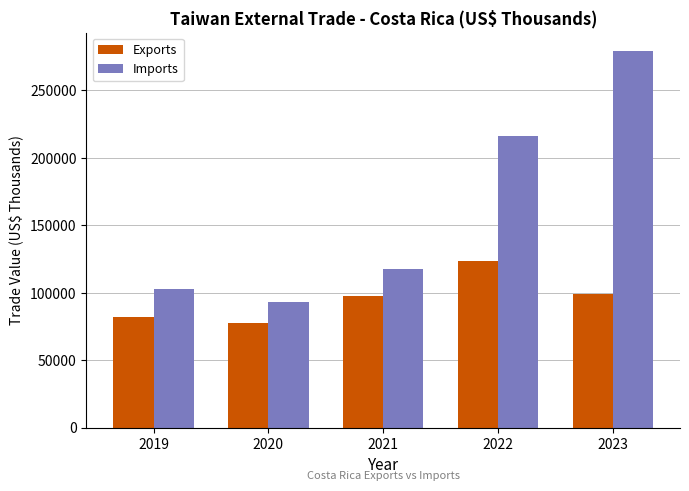

What is the difference between the maximum and minimum values in the Exports series?

45808